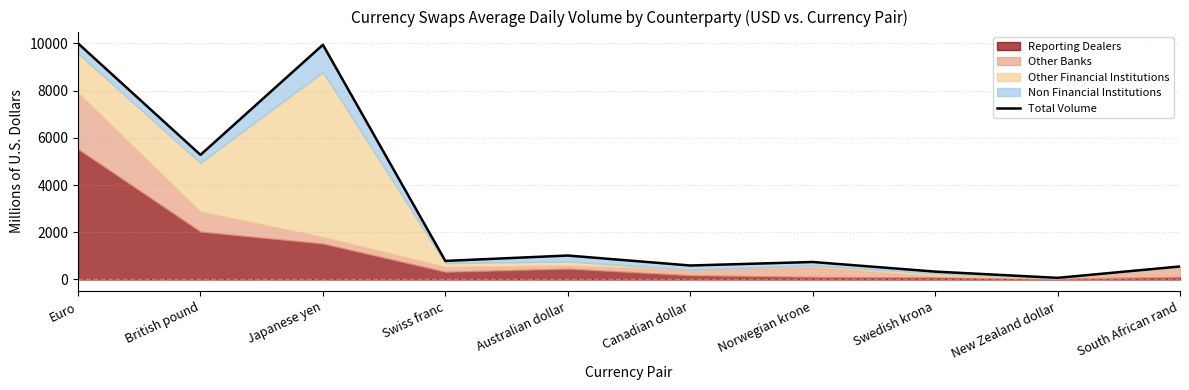

Read the value at British pound.

5279.5